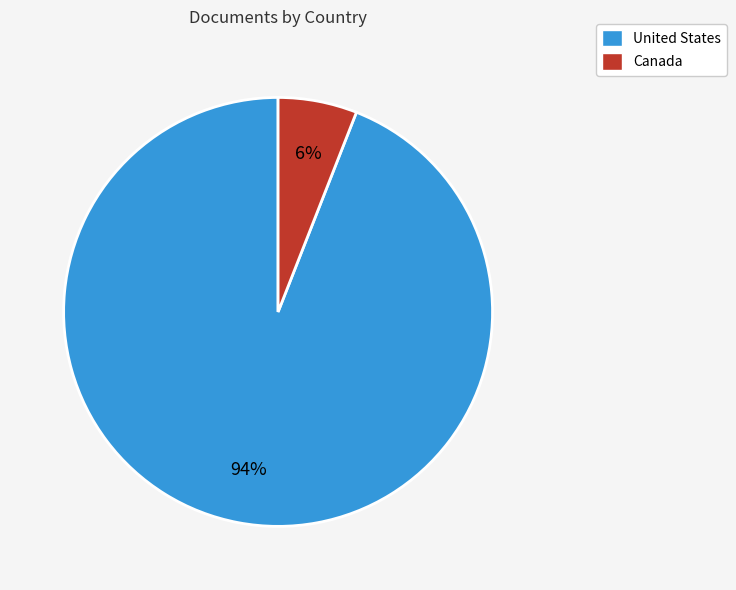

Is it true that United States is 94% of the pie?

True